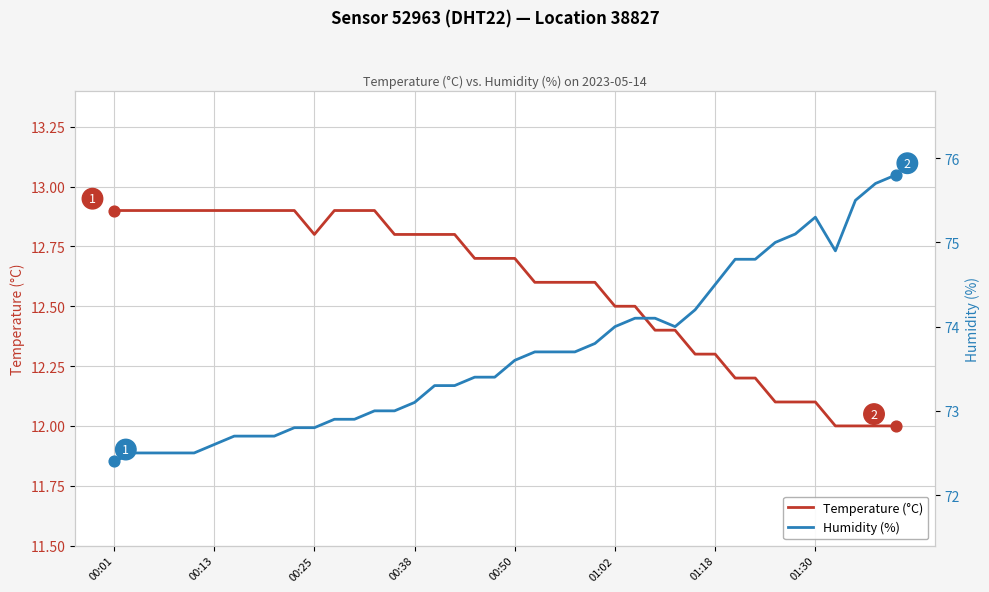

What is the maximum value for Temperature (°C)?

12.9